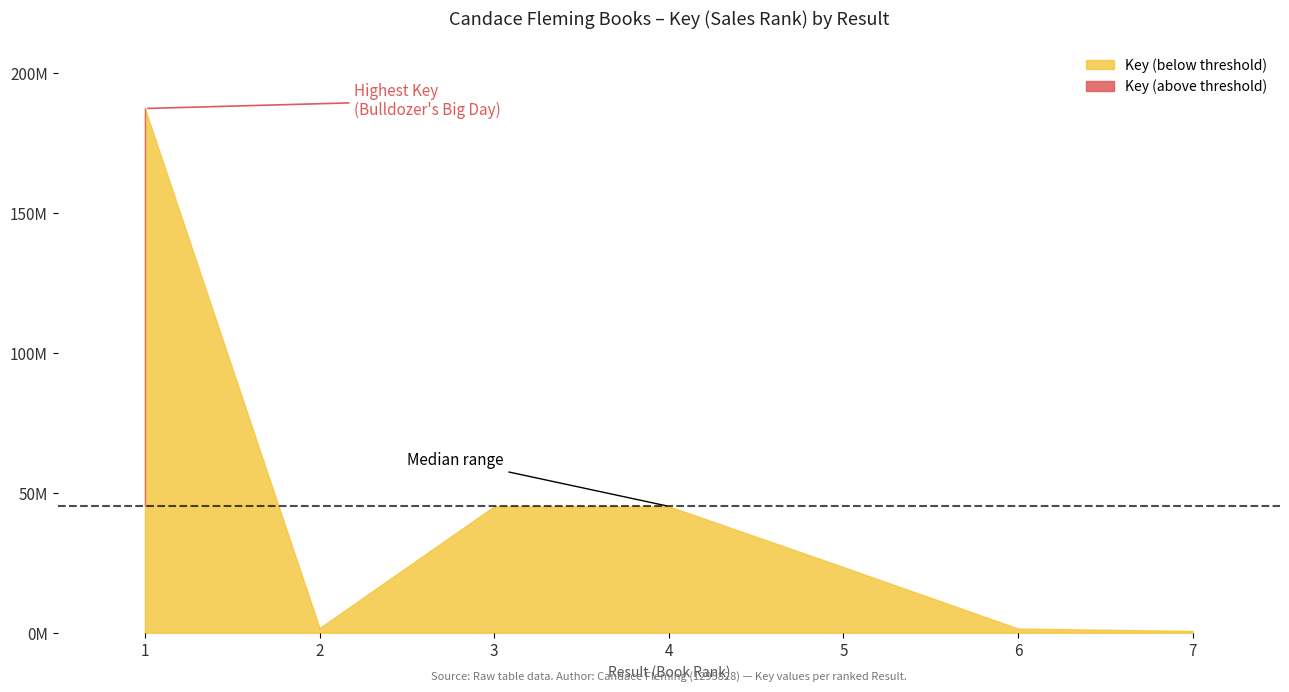

Reading left to right, list all the values displayed in this chart.

1=187396775	2=1728411	3=45225342	4=45225324	5=23517762	6=1552083	7=702984